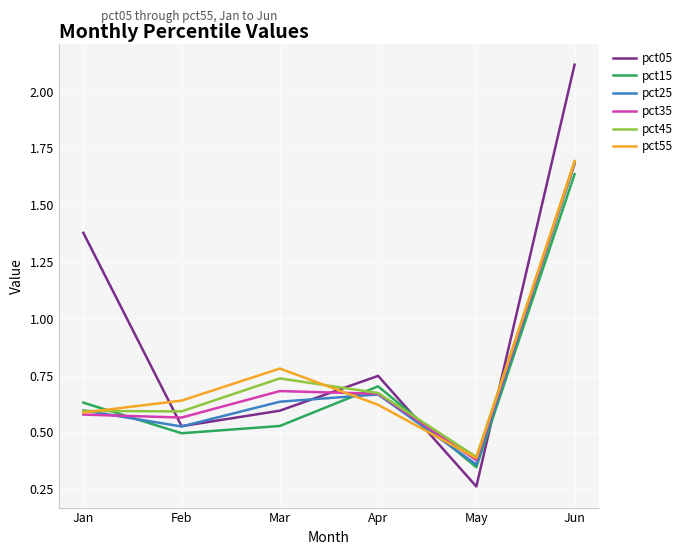

The pct15 series shows 2.9 at Jun. True or false?

False